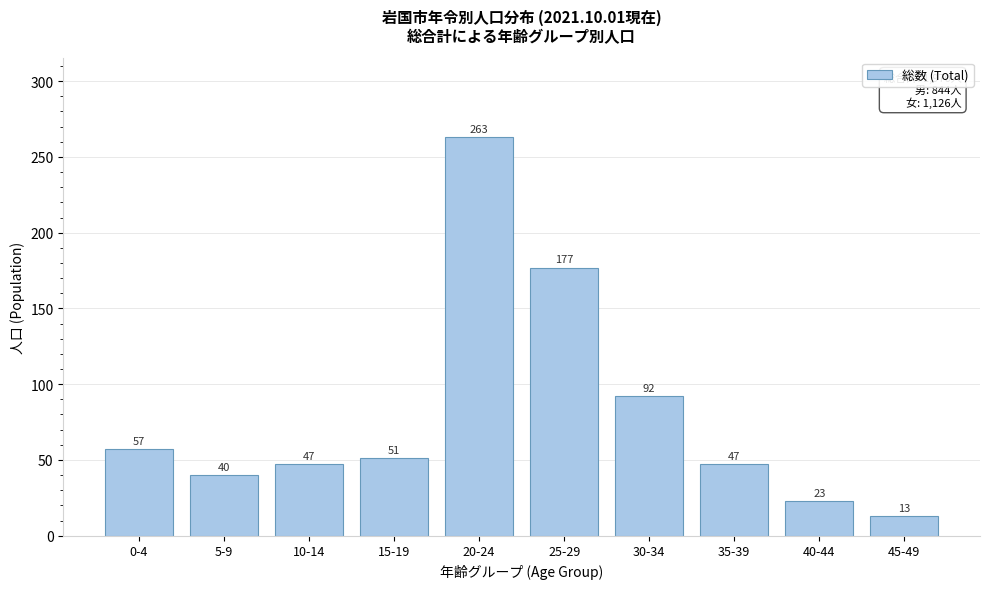

Reading left to right, list all the values displayed in this chart.

0-4=57	5-9=40	10-14=47	15-19=51	20-24=263	25-29=177	30-34=92	35-39=47	40-44=23	45-49=13